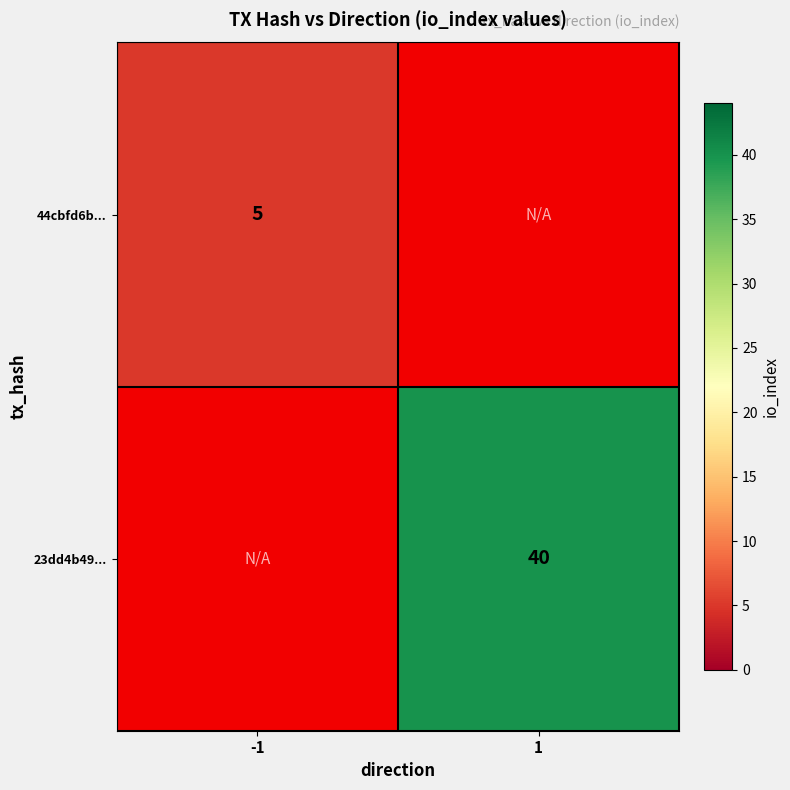

True or false: 23dd4b49... has a value of 12 at 1.

False